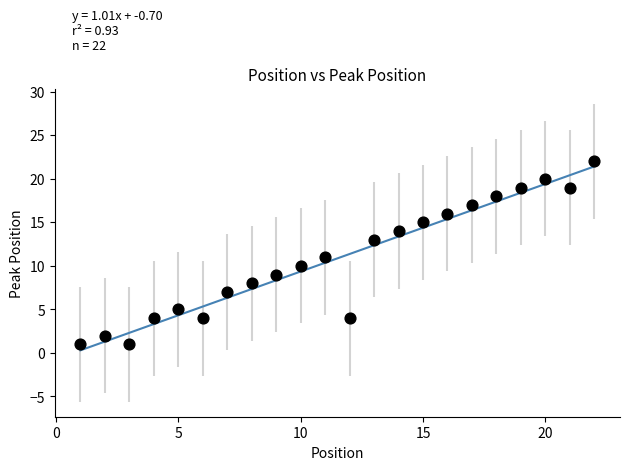

What is the range of Y values (max minus min)?

21